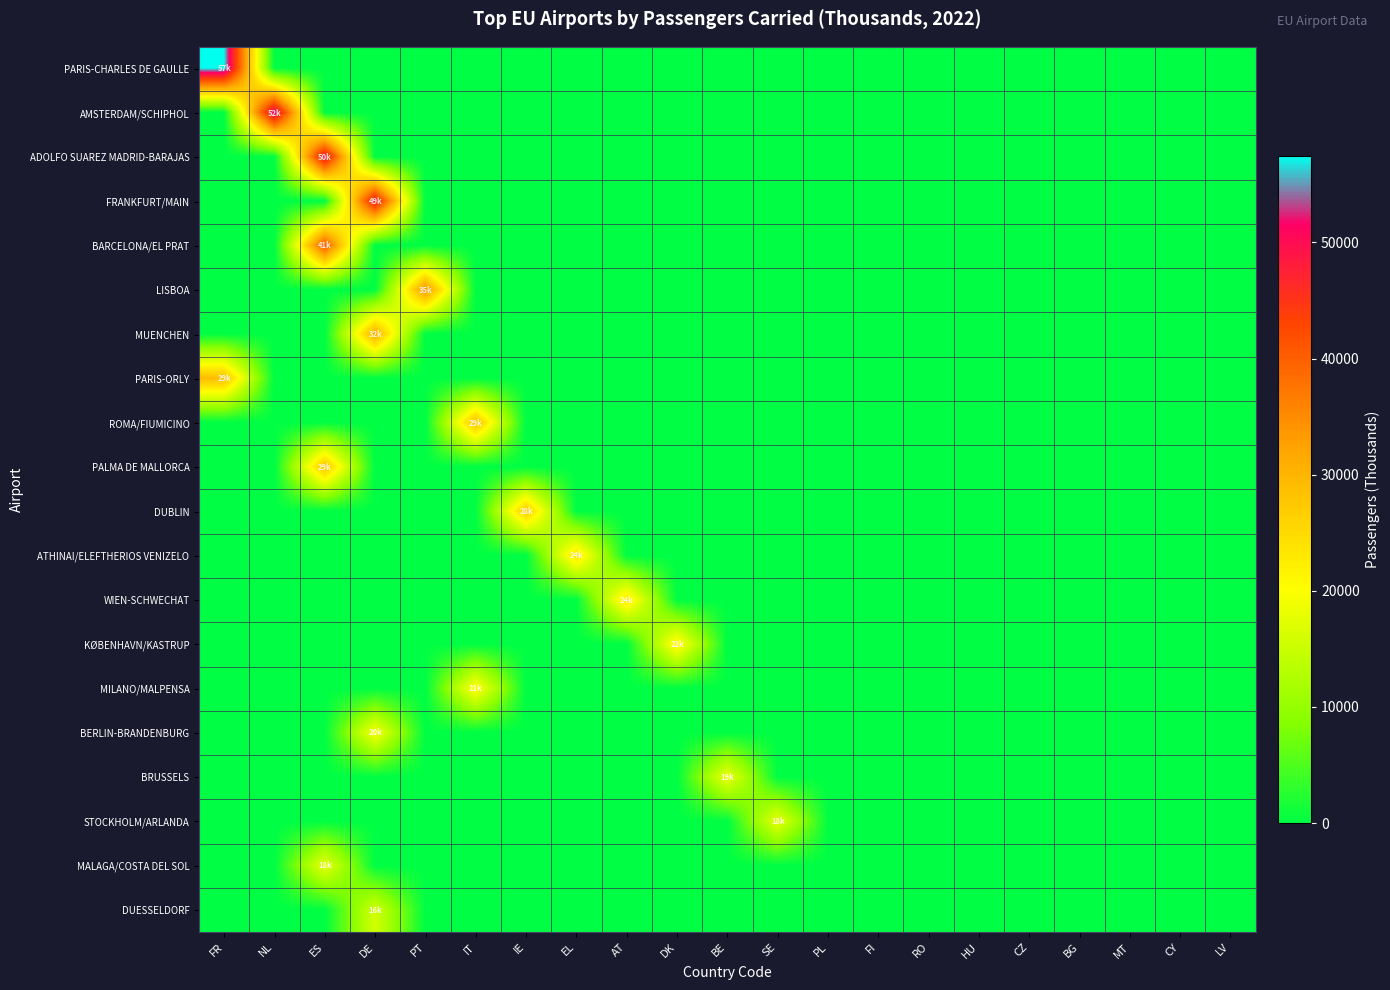

Reading left to right, what are all the values shown in this chart?

PARIS-CHARLES DE GAULLE: FR=57461.4	NL=0.0	ES=0.0	DE=0.0	PT=0.0	IT=0.0	IE=0.0	EL=0.0	AT=0.0	DK=0.0	BE=0.0	SE=0.0	PL=0.0	FI=0.0	RO=0.0	HU=0.0	CZ=0.0	BG=0.0	MT=0.0	CY=0.0	LV=0.0
AMSTERDAM/SCHIPHOL: FR=0.0	NL=52470.9	ES=0.0	DE=0.0	PT=0.0	IT=0.0	IE=0.0	EL=0.0	AT=0.0	DK=0.0	BE=0.0	SE=0.0	PL=0.0	FI=0.0	RO=0.0	HU=0.0	CZ=0.0	BG=0.0	MT=0.0	CY=0.0	LV=0.0
ADOLFO SUAREZ MADRID-BARAJAS: FR=0.0	NL=0.0	ES=49825.5	DE=0.0	PT=0.0	IT=0.0	IE=0.0	EL=0.0	AT=0.0	DK=0.0	BE=0.0	SE=0.0	PL=0.0	FI=0.0	RO=0.0	HU=0.0	CZ=0.0	BG=0.0	MT=0.0	CY=0.0	LV=0.0
FRANKFURT/MAIN: FR=0.0	NL=0.0	ES=0.0	DE=48792.3	PT=0.0	IT=0.0	IE=0.0	EL=0.0	AT=0.0	DK=0.0	BE=0.0	SE=0.0	PL=0.0	FI=0.0	RO=0.0	HU=0.0	CZ=0.0	BG=0.0	MT=0.0	CY=0.0	LV=0.0
BARCELONA/EL PRAT: FR=0.0	NL=0.0	ES=41241.0	DE=0.0	PT=0.0	IT=0.0	IE=0.0	EL=0.0	AT=0.0	DK=0.0	BE=0.0	SE=0.0	PL=0.0	FI=0.0	RO=0.0	HU=0.0	CZ=0.0	BG=0.0	MT=0.0	CY=0.0	LV=0.0
LISBOA: FR=0.0	NL=0.0	ES=0.0	DE=0.0	PT=34558.7	IT=0.0	IE=0.0	EL=0.0	AT=0.0	DK=0.0	BE=0.0	SE=0.0	PL=0.0	FI=0.0	RO=0.0	HU=0.0	CZ=0.0	BG=0.0	MT=0.0	CY=0.0	LV=0.0
MUENCHEN: FR=0.0	NL=0.0	ES=0.0	DE=31613.3	PT=0.0	IT=0.0	IE=0.0	EL=0.0	AT=0.0	DK=0.0	BE=0.0	SE=0.0	PL=0.0	FI=0.0	RO=0.0	HU=0.0	CZ=0.0	BG=0.0	MT=0.0	CY=0.0	LV=0.0
PARIS-ORLY: FR=29184.7	NL=0.0	ES=0.0	DE=0.0	PT=0.0	IT=0.0	IE=0.0	EL=0.0	AT=0.0	DK=0.0	BE=0.0	SE=0.0	PL=0.0	FI=0.0	RO=0.0	HU=0.0	CZ=0.0	BG=0.0	MT=0.0	CY=0.0	LV=0.0
ROMA/FIUMICINO: FR=0.0	NL=0.0	ES=0.0	DE=0.0	PT=0.0	IT=29173.3	IE=0.0	EL=0.0	AT=0.0	DK=0.0	BE=0.0	SE=0.0	PL=0.0	FI=0.0	RO=0.0	HU=0.0	CZ=0.0	BG=0.0	MT=0.0	CY=0.0	LV=0.0
PALMA DE MALLORCA: FR=0.0	NL=0.0	ES=28543.9	DE=0.0	PT=0.0	IT=0.0	IE=0.0	EL=0.0	AT=0.0	DK=0.0	BE=0.0	SE=0.0	PL=0.0	FI=0.0	RO=0.0	HU=0.0	CZ=0.0	BG=0.0	MT=0.0	CY=0.0	LV=0.0
DUBLIN: FR=0.0	NL=0.0	ES=0.0	DE=0.0	PT=0.0	IT=0.0	IE=27785.6	EL=0.0	AT=0.0	DK=0.0	BE=0.0	SE=0.0	PL=0.0	FI=0.0	RO=0.0	HU=0.0	CZ=0.0	BG=0.0	MT=0.0	CY=0.0	LV=0.0
ATHINAI/ELEFTHERIOS VENIZELO: FR=0.0	NL=0.0	ES=0.0	DE=0.0	PT=0.0	IT=0.0	IE=0.0	EL=24362.5	AT=0.0	DK=0.0	BE=0.0	SE=0.0	PL=0.0	FI=0.0	RO=0.0	HU=0.0	CZ=0.0	BG=0.0	MT=0.0	CY=0.0	LV=0.0
WIEN-SCHWECHAT: FR=0.0	NL=0.0	ES=0.0	DE=0.0	PT=0.0	IT=0.0	IE=0.0	EL=0.0	AT=23788.4	DK=0.0	BE=0.0	SE=0.0	PL=0.0	FI=0.0	RO=0.0	HU=0.0	CZ=0.0	BG=0.0	MT=0.0	CY=0.0	LV=0.0
KØBENHAVN/KASTRUP: FR=0.0	NL=0.0	ES=0.0	DE=0.0	PT=0.0	IT=0.0	IE=0.0	EL=0.0	AT=0.0	DK=22063.7	BE=0.0	SE=0.0	PL=0.0	FI=0.0	RO=0.0	HU=0.0	CZ=0.0	BG=0.0	MT=0.0	CY=0.0	LV=0.0
MILANO/MALPENSA: FR=0.0	NL=0.0	ES=0.0	DE=0.0	PT=0.0	IT=21220.3	IE=0.0	EL=0.0	AT=0.0	DK=0.0	BE=0.0	SE=0.0	PL=0.0	FI=0.0	RO=0.0	HU=0.0	CZ=0.0	BG=0.0	MT=0.0	CY=0.0	LV=0.0
BERLIN-BRANDENBURG: FR=0.0	NL=0.0	ES=0.0	DE=19832.1	PT=0.0	IT=0.0	IE=0.0	EL=0.0	AT=0.0	DK=0.0	BE=0.0	SE=0.0	PL=0.0	FI=0.0	RO=0.0	HU=0.0	CZ=0.0	BG=0.0	MT=0.0	CY=0.0	LV=0.0
BRUSSELS: FR=0.0	NL=0.0	ES=0.0	DE=0.0	PT=0.0	IT=0.0	IE=0.0	EL=0.0	AT=0.0	DK=0.0	BE=18876.0	SE=0.0	PL=0.0	FI=0.0	RO=0.0	HU=0.0	CZ=0.0	BG=0.0	MT=0.0	CY=0.0	LV=0.0
STOCKHOLM/ARLANDA: FR=0.0	NL=0.0	ES=0.0	DE=0.0	PT=0.0	IT=0.0	IE=0.0	EL=0.0	AT=0.0	DK=0.0	BE=0.0	SE=18368.6	PL=0.0	FI=0.0	RO=0.0	HU=0.0	CZ=0.0	BG=0.0	MT=0.0	CY=0.0	LV=0.0
MALAGA/COSTA DEL SOL: FR=0.0	NL=0.0	ES=18321.3	DE=0.0	PT=0.0	IT=0.0	IE=0.0	EL=0.0	AT=0.0	DK=0.0	BE=0.0	SE=0.0	PL=0.0	FI=0.0	RO=0.0	HU=0.0	CZ=0.0	BG=0.0	MT=0.0	CY=0.0	LV=0.0
DUESSELDORF: FR=0.0	NL=0.0	ES=0.0	DE=16048.8	PT=0.0	IT=0.0	IE=0.0	EL=0.0	AT=0.0	DK=0.0	BE=0.0	SE=0.0	PL=0.0	FI=0.0	RO=0.0	HU=0.0	CZ=0.0	BG=0.0	MT=0.0	CY=0.0	LV=0.0